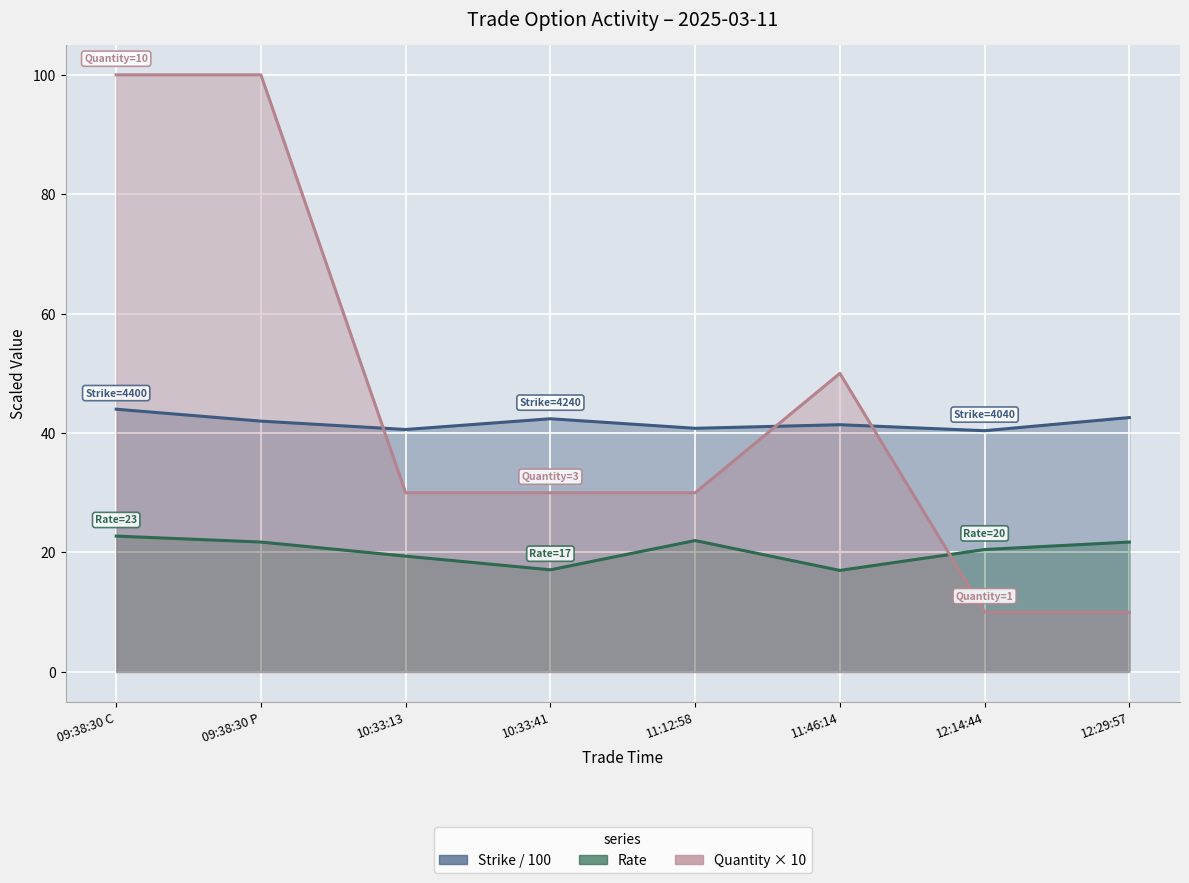

Reading left to right, list all the values displayed in this chart.

Strike: 09:38:30 C=44.0	09:38:30 P=42.0	10:33:13=40.6	10:33:41=42.4	11:12:58=40.8	11:46:14=41.4	12:14:44=40.4	12:29:57=42.6
Rate: 09:38:30 C=22.8	09:38:30 P=21.8	10:33:13=19.4	10:33:41=17.1	11:12:58=22.0	11:46:14=17.0	12:14:44=20.5	12:29:57=21.8
Quantity: 09:38:30 C=100.0	09:38:30 P=100.0	10:33:13=30.0	10:33:41=30.0	11:12:58=30.0	11:46:14=50.0	12:14:44=10.0	12:29:57=10.0